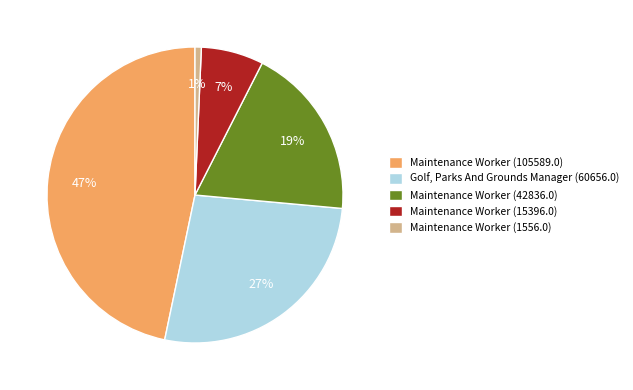

To the nearest percent, what percentage of the pie is Maintenance Worker (105589.0)?

47%